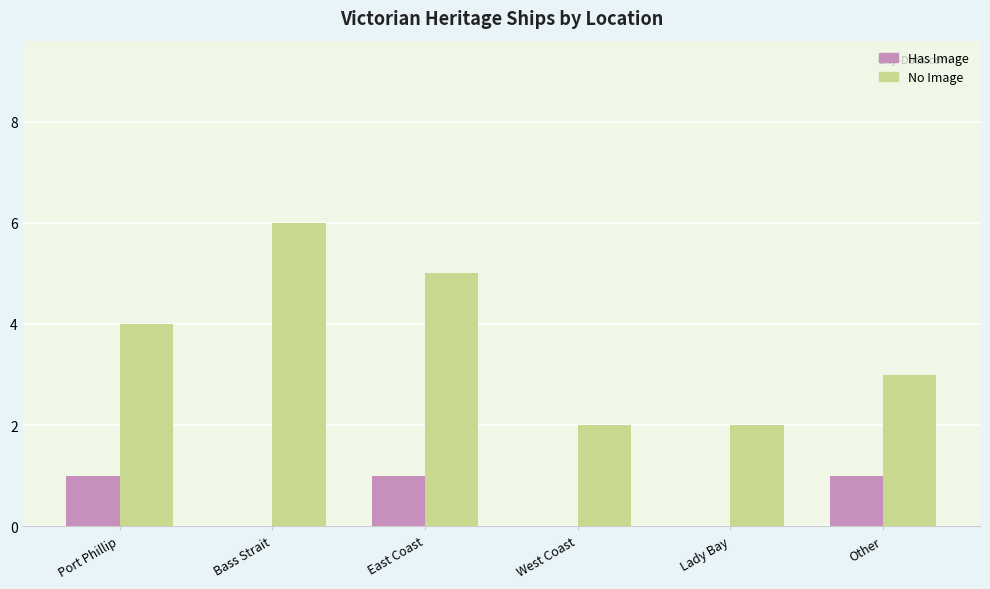

Which series changed the most between East Coast and Other?

No Image